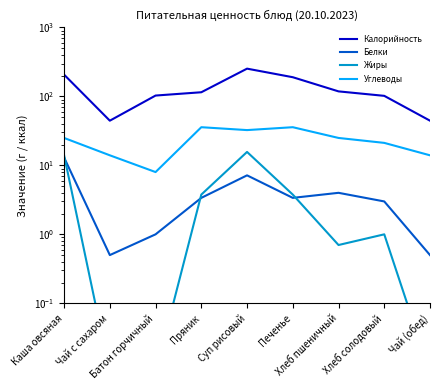

What is the value of the Жиры point at the 4th from the left?

3.8